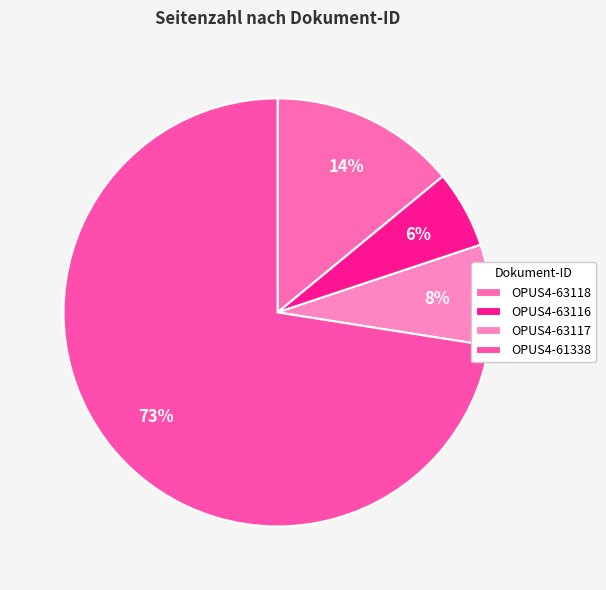

What is the total percentage of OPUS4-63118 and OPUS4-61338?

86.5%